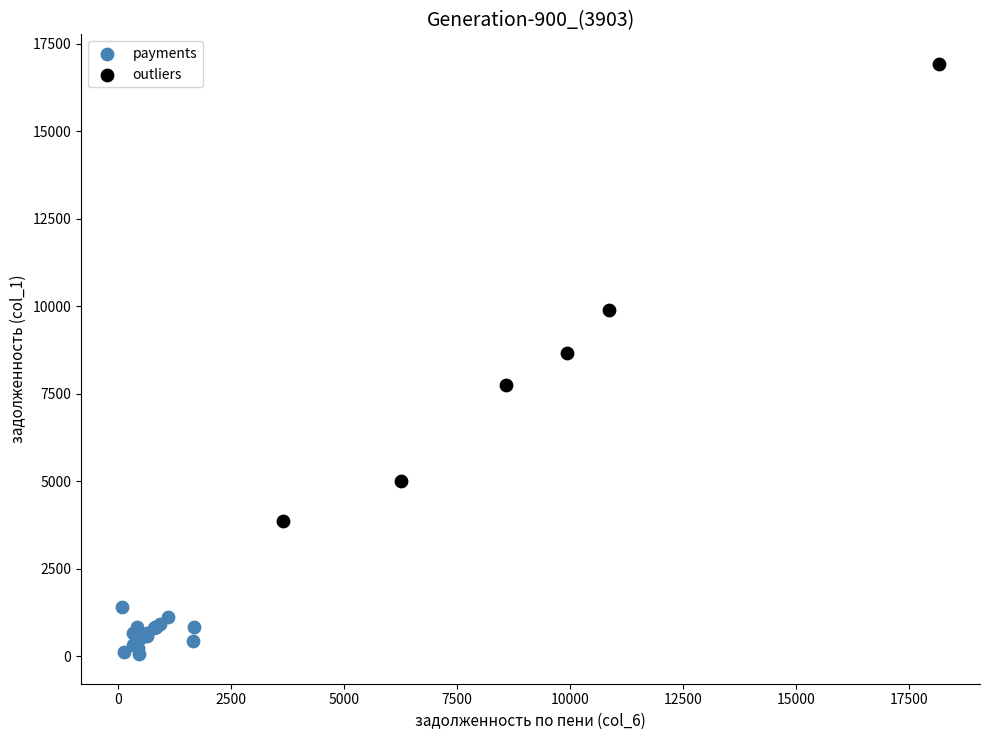

Which series contains the highest Y value?

outliers